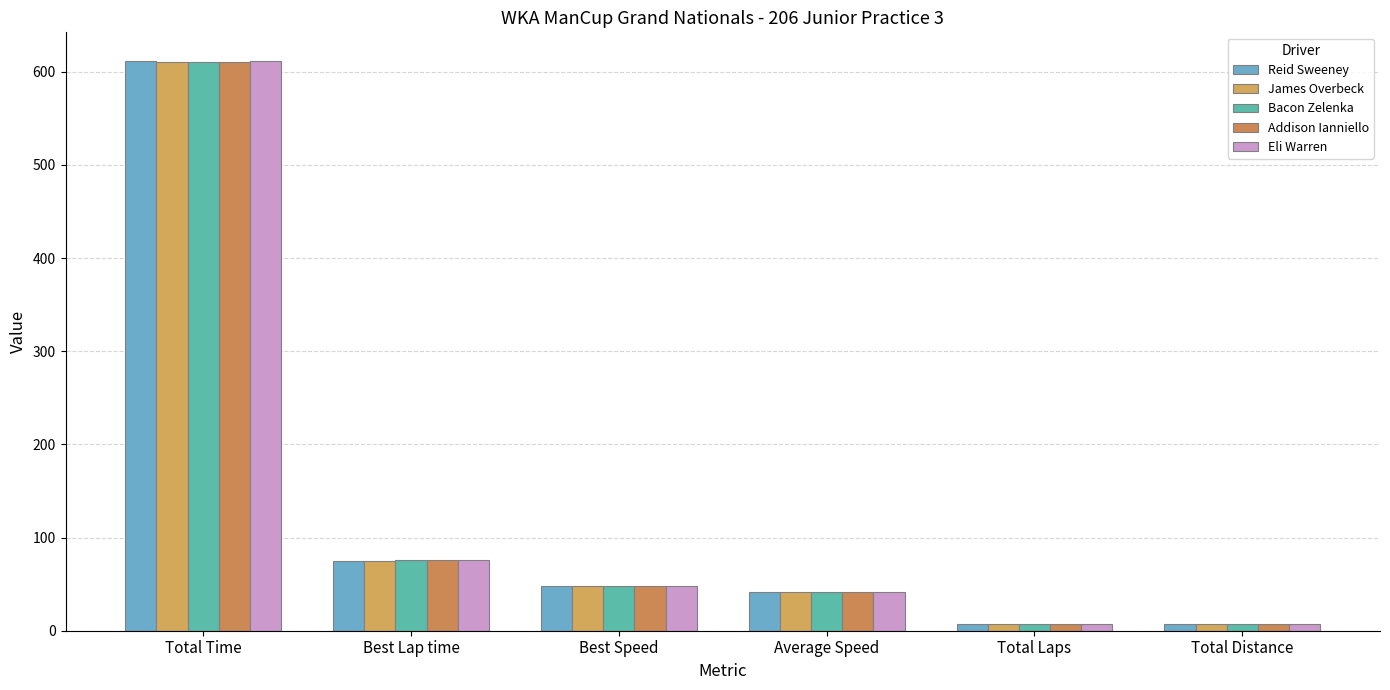

What value does the Addison Ianniello series have at Average Speed?

41.3